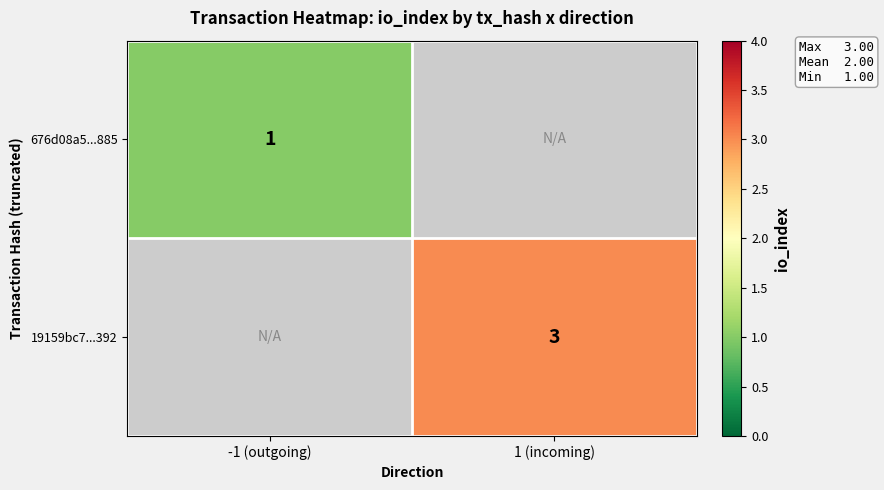

Is the value of 19159bc7...392 at 1 (incoming) greater than the value of 676d08a5...885 at -1 (outgoing)?

Yes